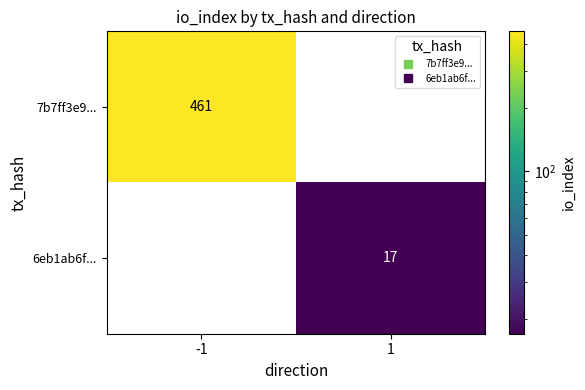

Reading left to right, extract all data points from this chart.

7b7ff3e9...: -1=461	1=0
6eb1ab6f...: -1=0	1=17